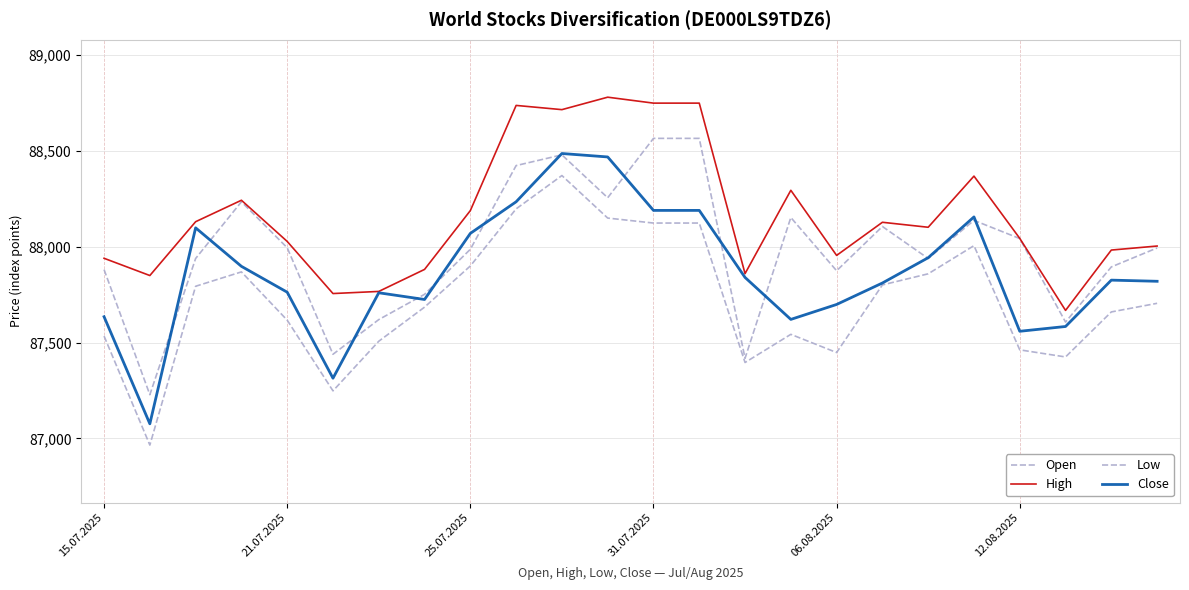

Does the chart display data point markers on the line(s)?

No